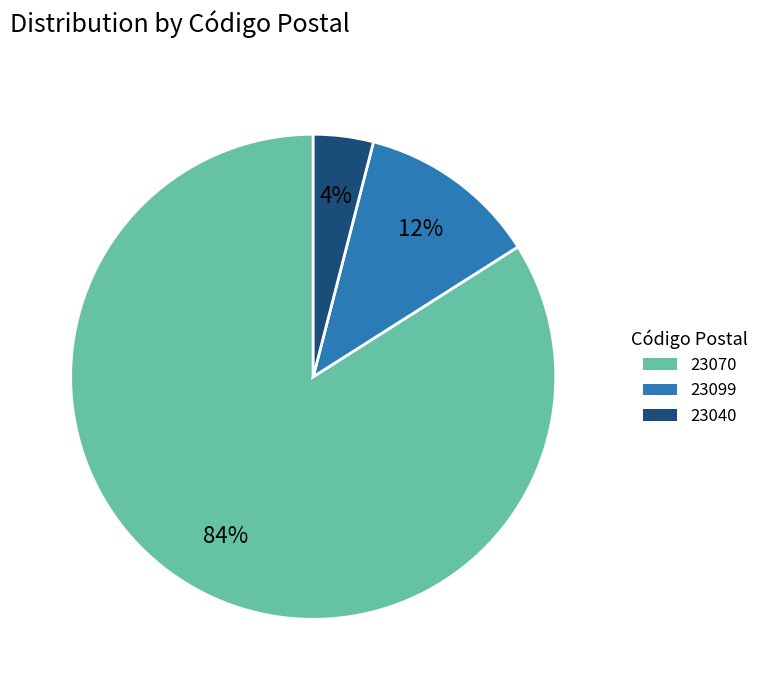

Is there a majority slice in this chart?

Yes